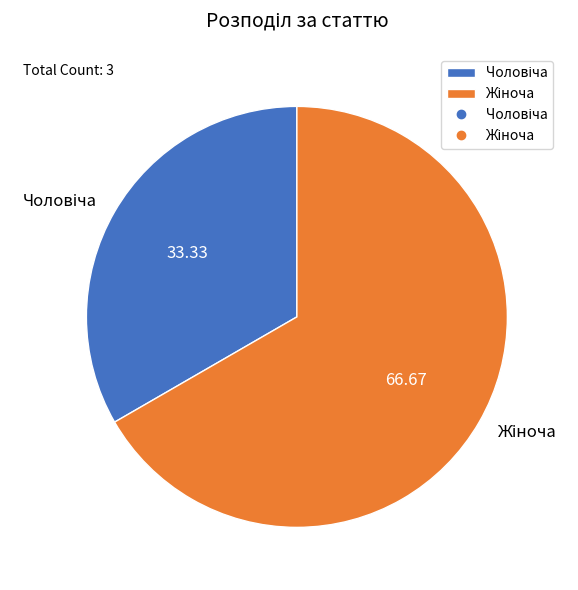

Does any single category account for the majority?

Yes